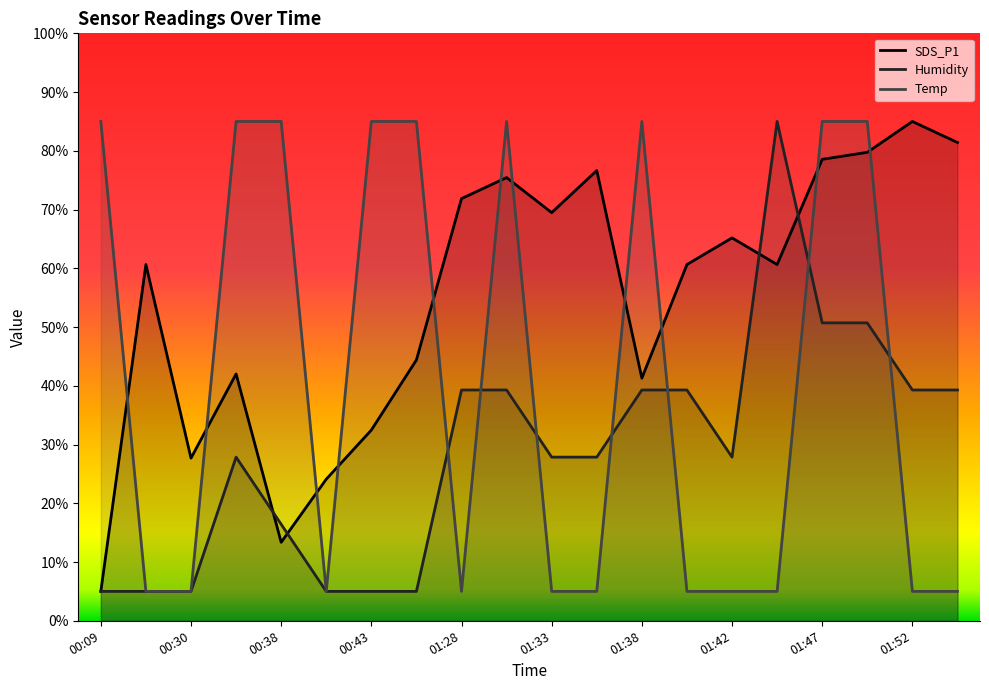

What is the label of the 2nd point from the left?

00:27